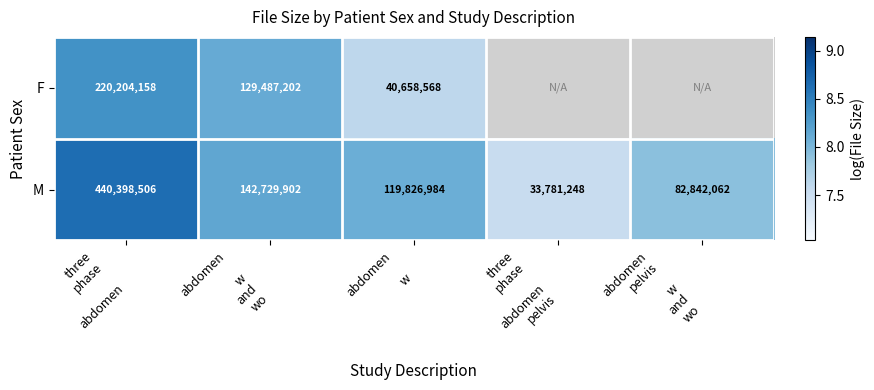

What is the sum of the M values at abdomen w and wo and abdomen w?

16.2